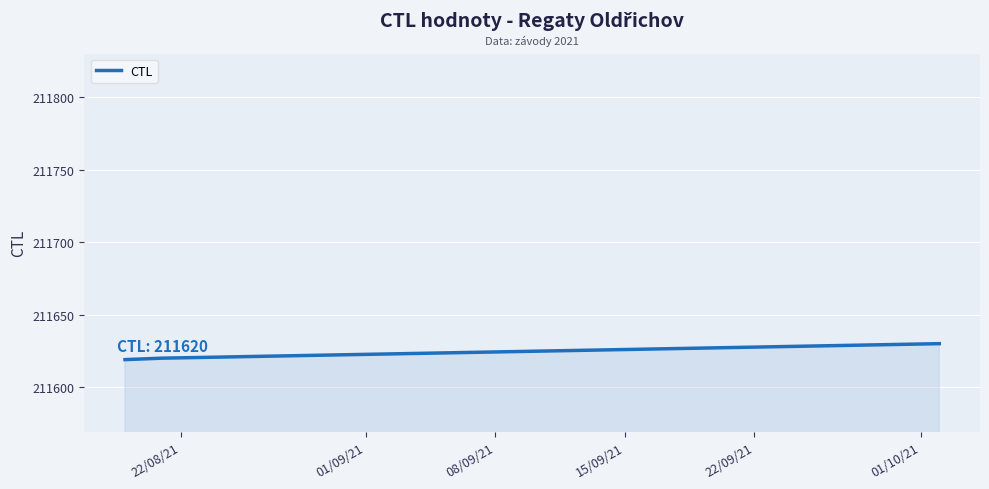

Does the chart display data point markers on the line(s)?

No